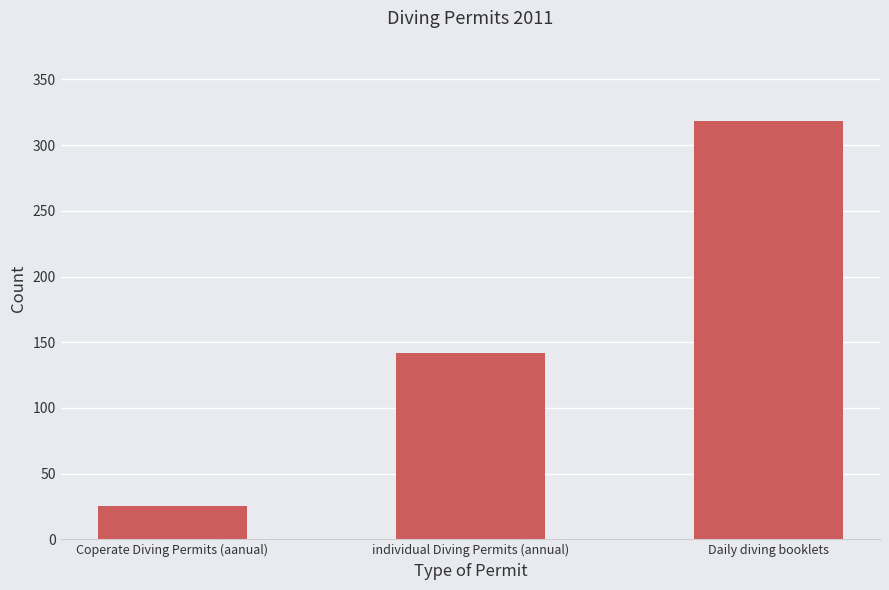

Reading right to left, list all the values displayed in this chart.

Daily diving booklets=318	individual Diving Permits (annual)=142	Coperate Diving Permits (aanual)=25